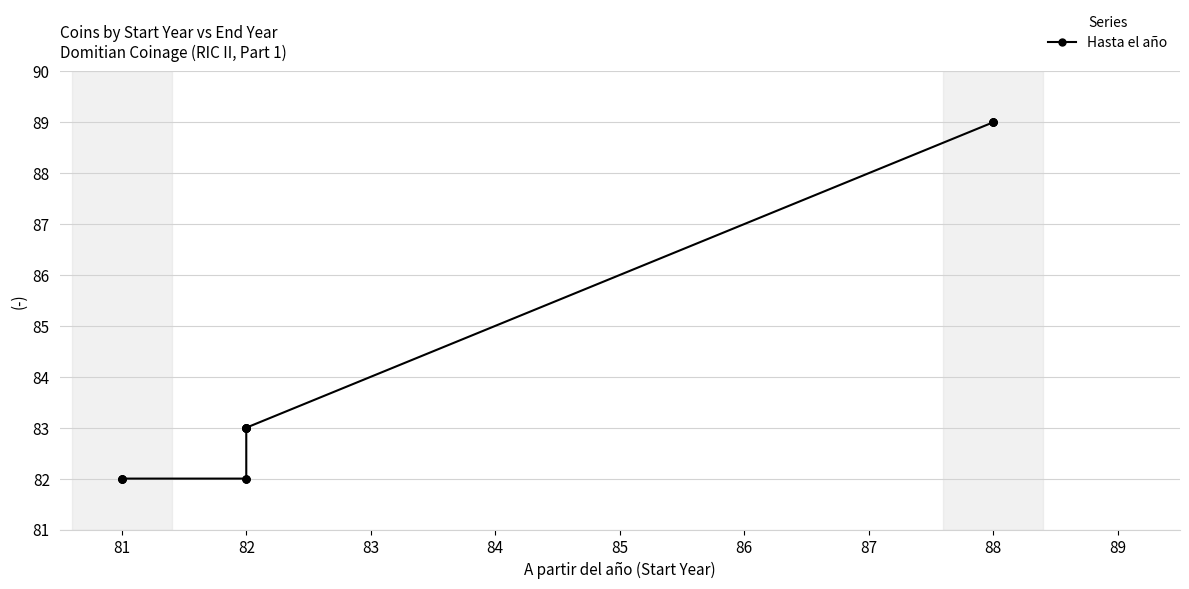

The value at 82 is 136. True or false?

False